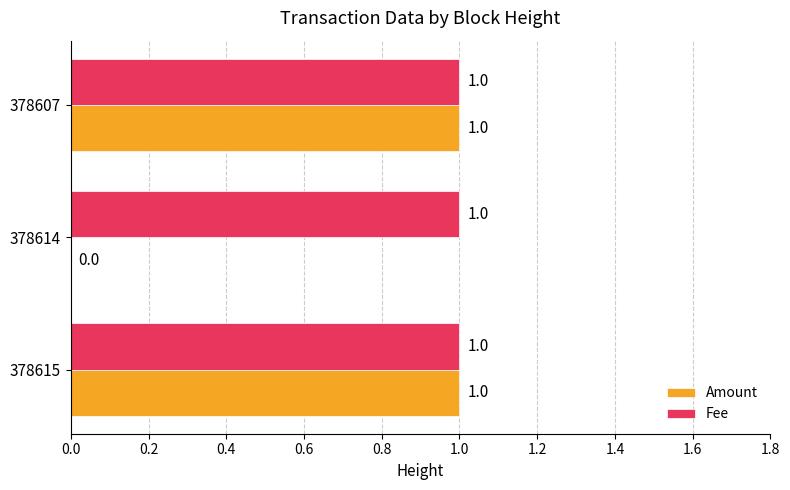

What is the sum of all Fee values?

3